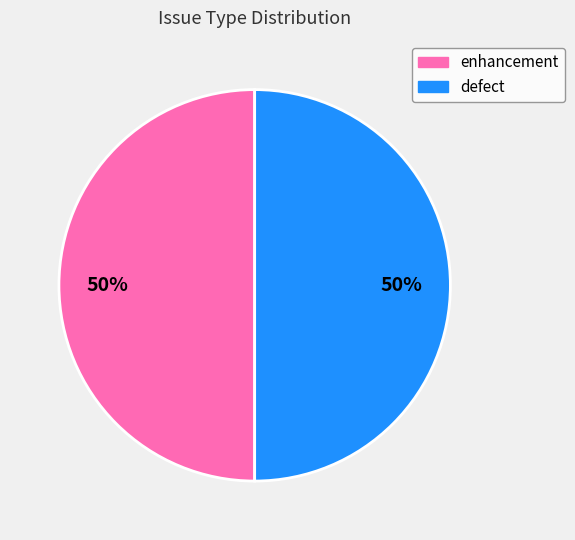

To the nearest percent, what is the difference between the defect and enhancement slice percentages?

0%